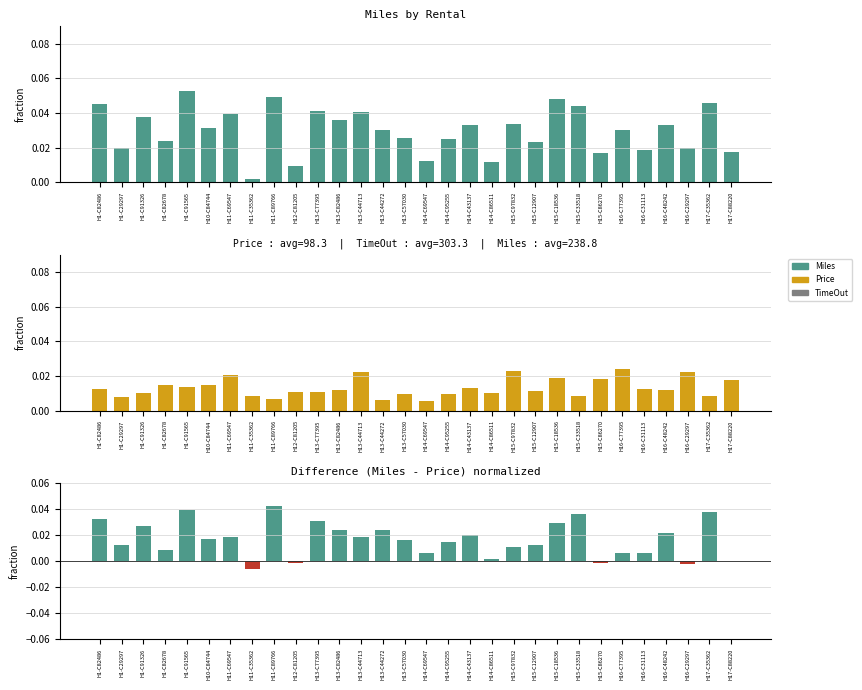

Is it true that Price equals 0.0 at H15-C97832?

True